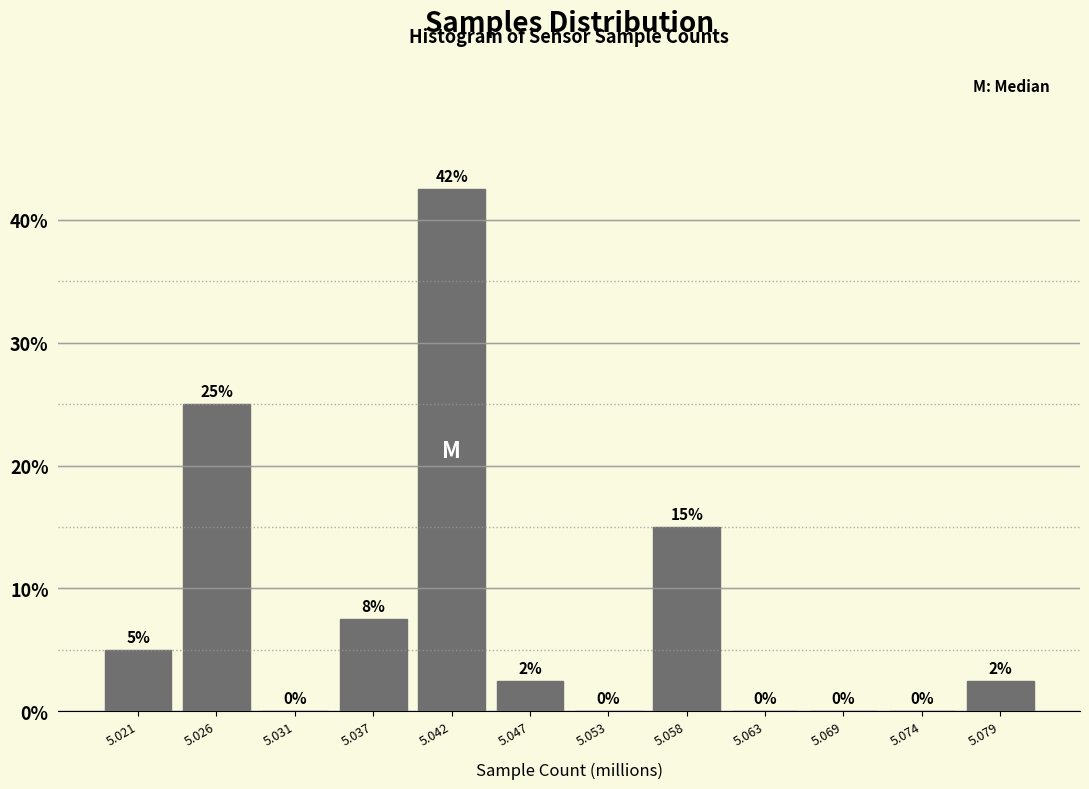

Over which range of the x-axis is the bar tallest?

5.039 to 5.045